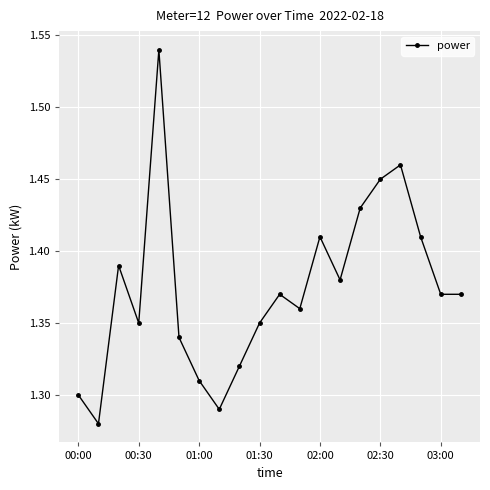

What is the sum of all values?

27.5